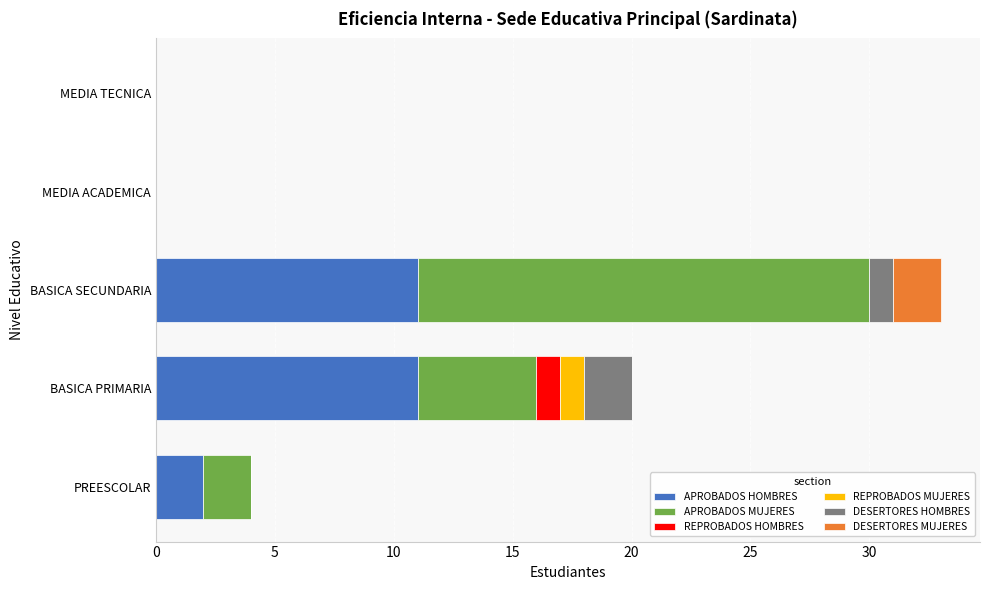

The APROBADOS HOMBRES series shows 2 at PREESCOLAR. True or false?

True